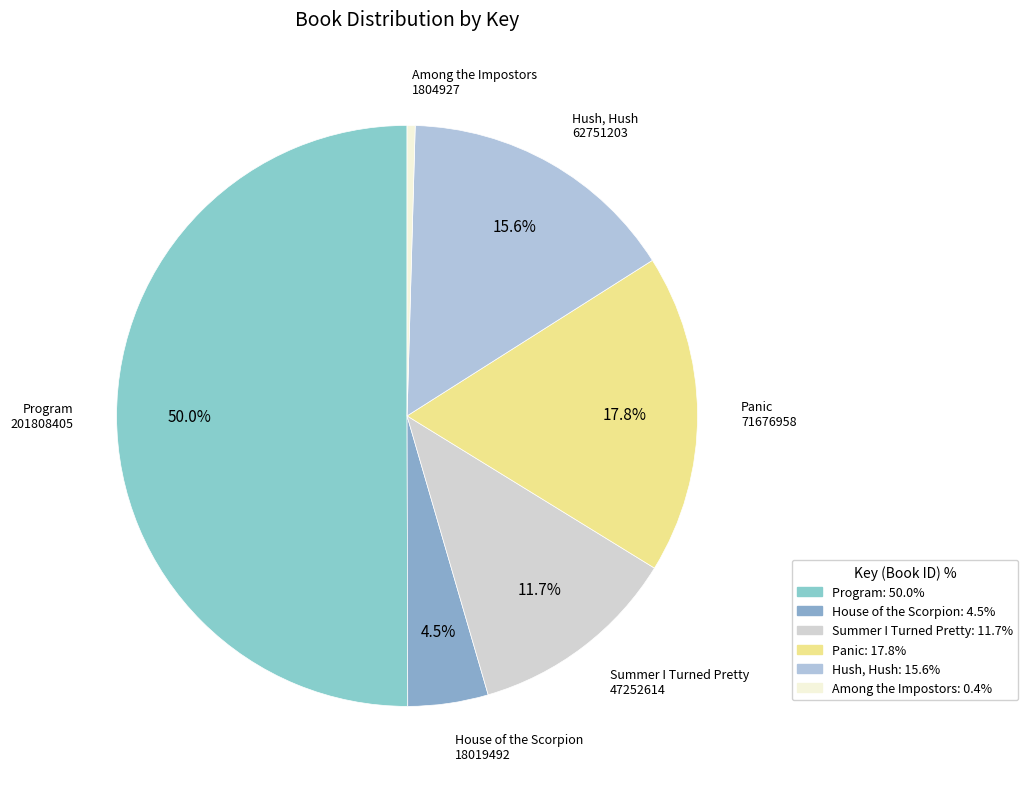

Which slice represents more than half of the pie?

Program